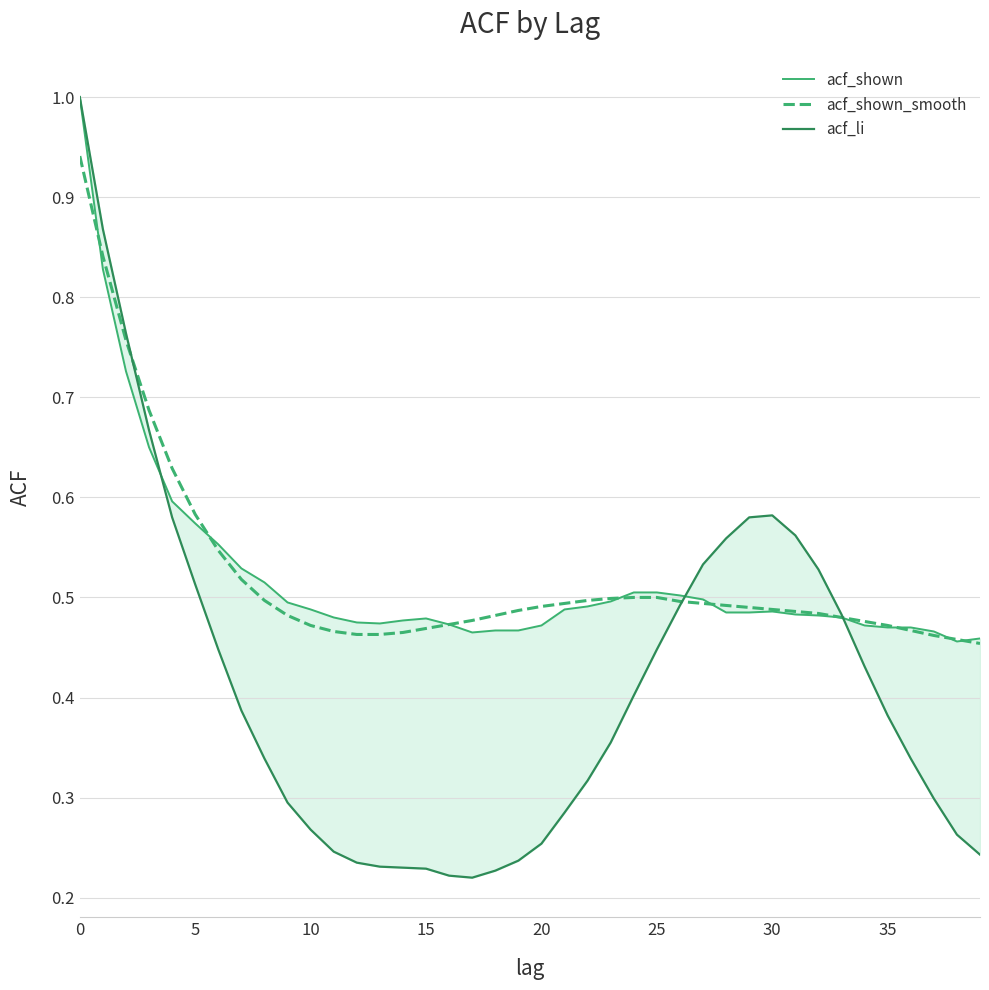

True or false: acf_shown_smooth has more than 1 points higher than both neighbors.

False